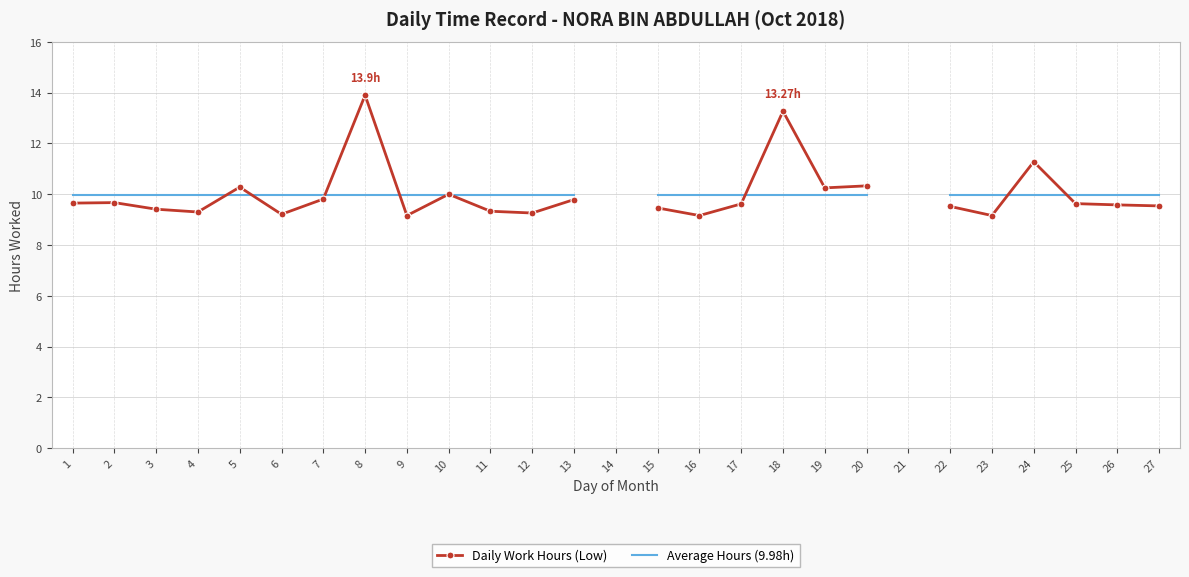

Is this an area chart (filled region under the line)?

No